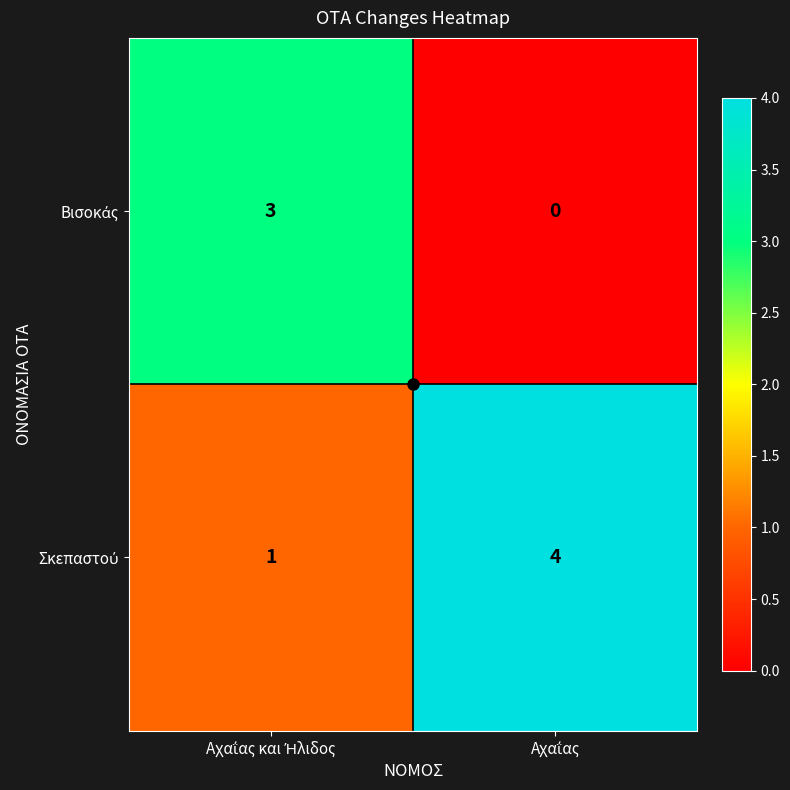

What is the maximum value shown in the chart?

4